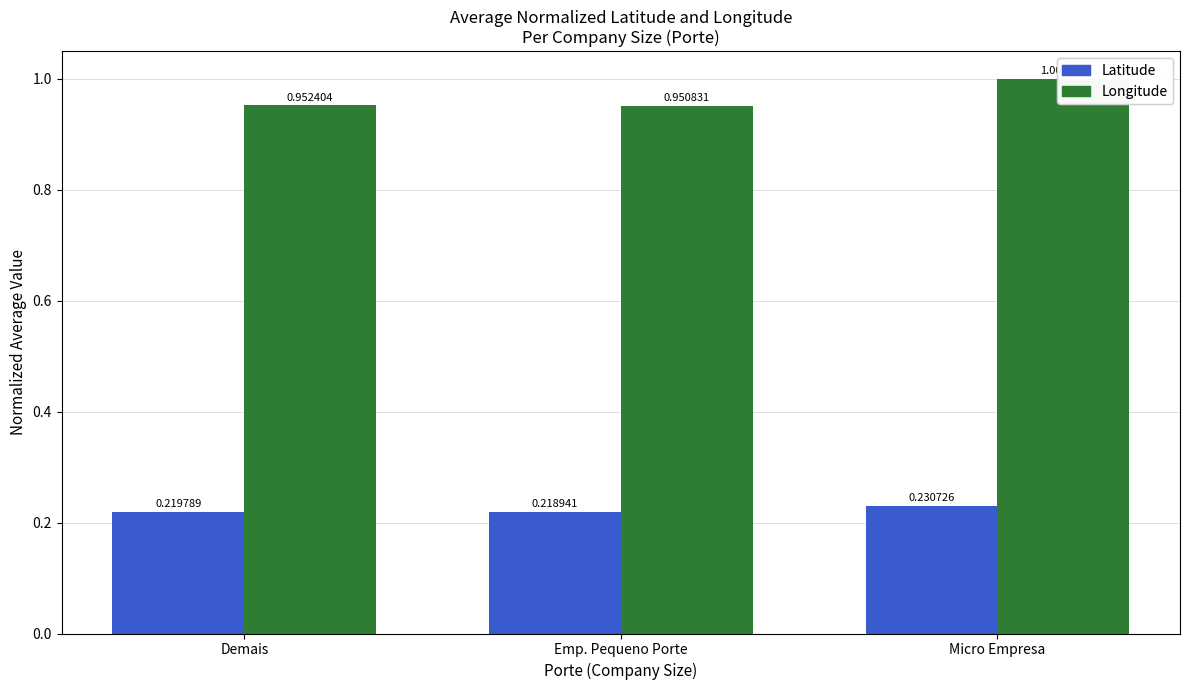

Does the chart contain stacked bars?

No